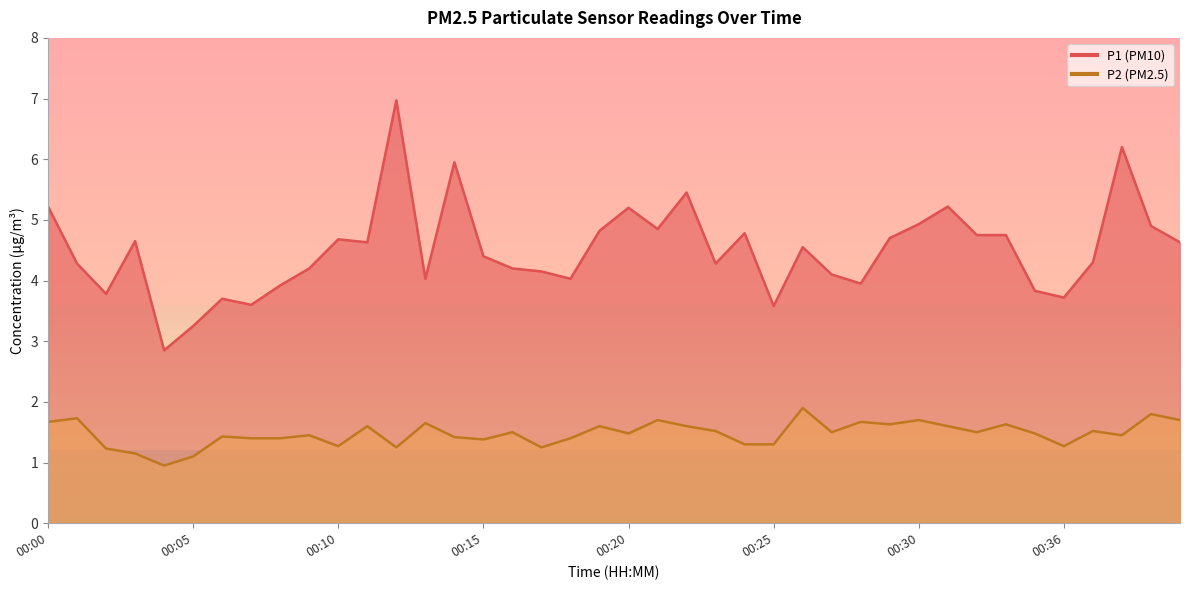

Reading right to left, transcribe all the data shown in this chart.

P1: 00:40=4.6	00:39=4.9	00:38=6.2	00:37=4.3	00:36=3.7	00:35=3.8	00:33=4.8	00:32=4.8	00:31=5.2	00:30=4.9	00:29=4.7	00:28=4.0	00:27=4.1	00:26=4.5	00:25=3.6	00:24=4.8	00:23=4.3	00:22=5.5	00:21=4.8	00:20=5.2	00:19=4.8	00:18=4.0	00:17=4.2	00:16=4.2	00:15=4.4	00:14=6.0	00:13=4.0	00:12=7.0	00:11=4.6	00:10=4.7	00:09=4.2	00:08=3.9	00:07=3.6	00:06=3.7	00:05=3.2	00:04=2.9	00:03=4.7	00:02=3.8	00:01=4.3	00:00=5.2
P2: 00:40=1.7	00:39=1.8	00:38=1.4	00:37=1.5	00:36=1.3	00:35=1.5	00:33=1.6	00:32=1.5	00:31=1.6	00:30=1.7	00:29=1.6	00:28=1.7	00:27=1.5	00:26=1.9	00:25=1.3	00:24=1.3	00:23=1.5	00:22=1.6	00:21=1.7	00:20=1.5	00:19=1.6	00:18=1.4	00:17=1.2	00:16=1.5	00:15=1.4	00:14=1.4	00:13=1.6	00:12=1.2	00:11=1.6	00:10=1.3	00:09=1.4	00:08=1.4	00:07=1.4	00:06=1.4	00:05=1.1	00:04=0.9	00:03=1.1	00:02=1.2	00:01=1.7	00:00=1.7